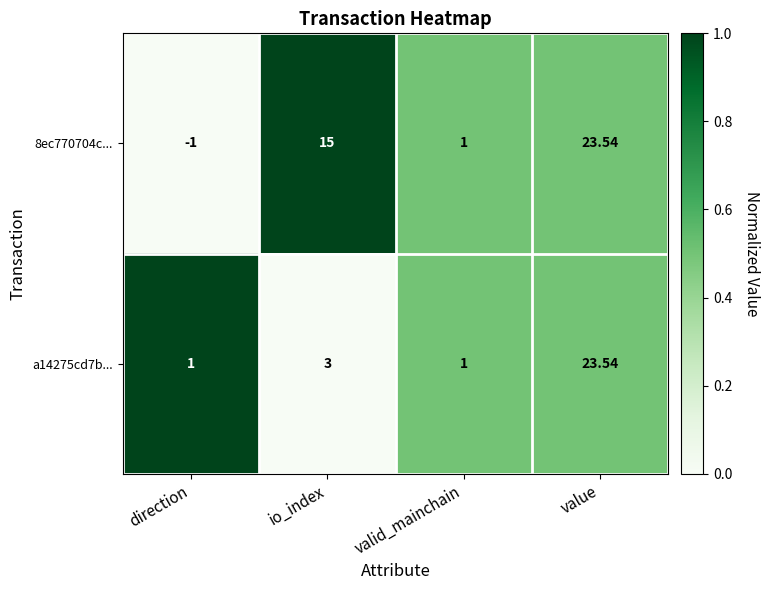

How many data points does each series have?

4